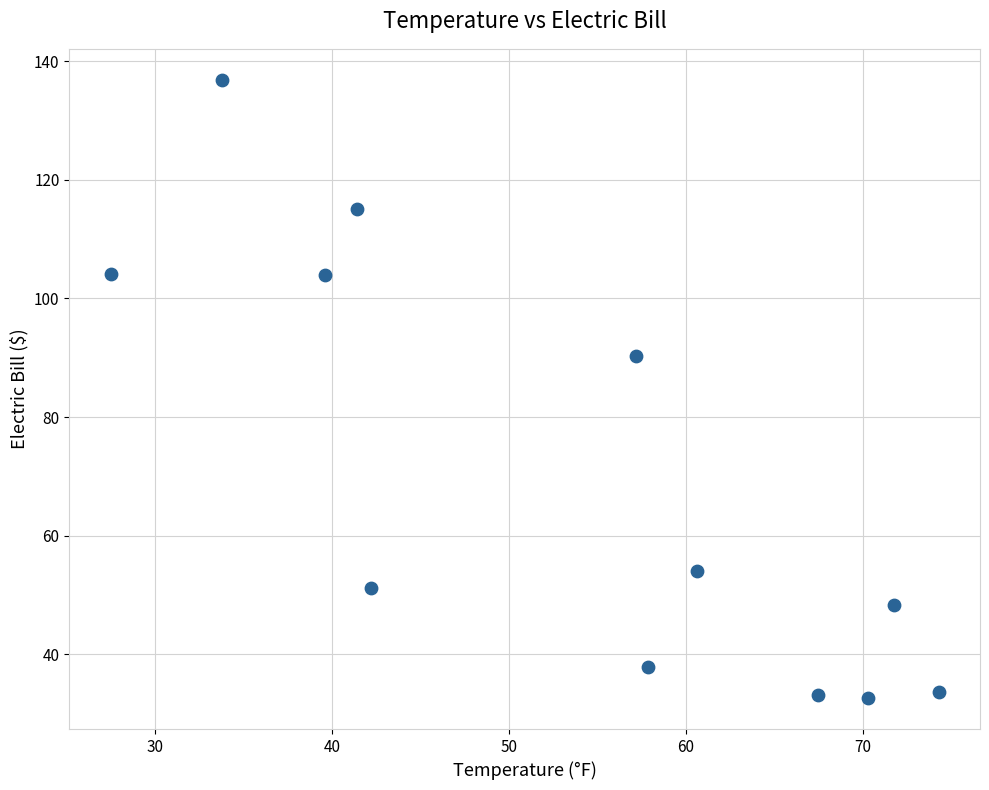

What is the range of Y values (max minus min)?

104.3